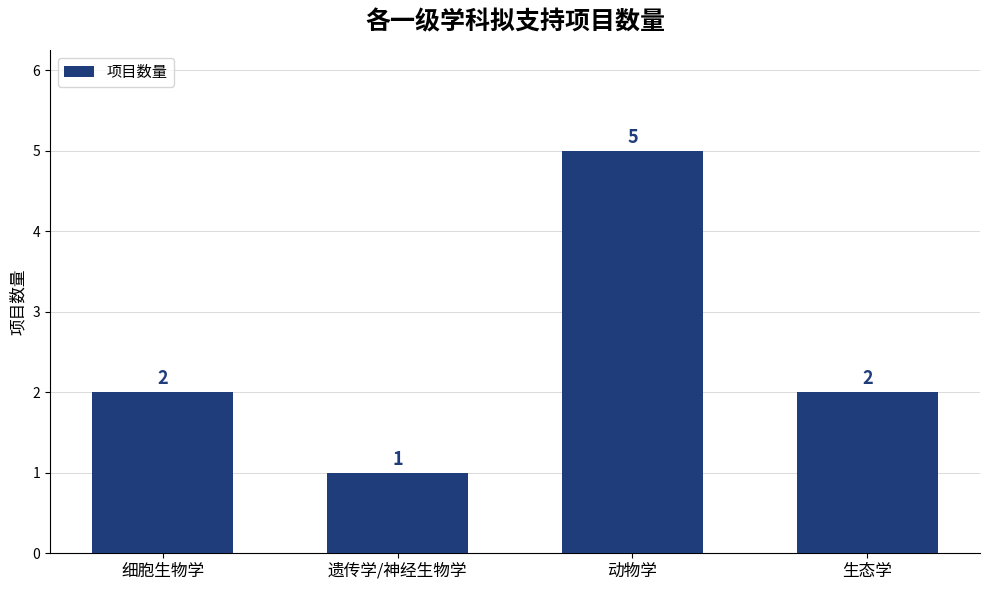

What is the ratio of the value at 生态学 to the value at 遗传学/神经生物学?

2.0